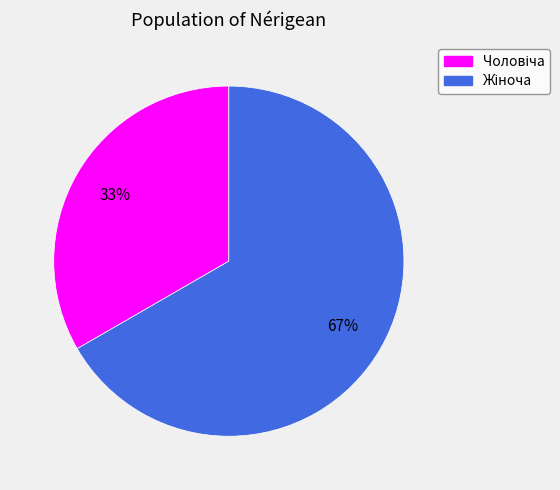

How many slices are in this pie chart?

2